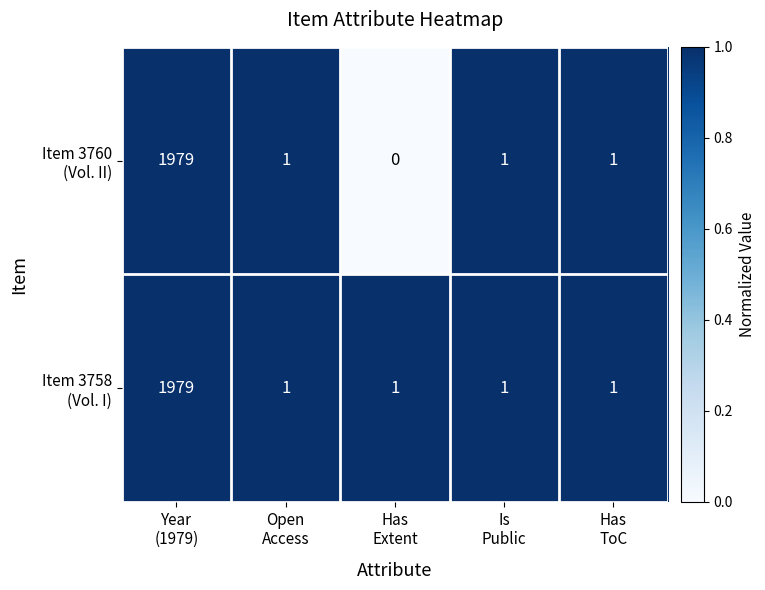

Count the number of data series in this chart.

2